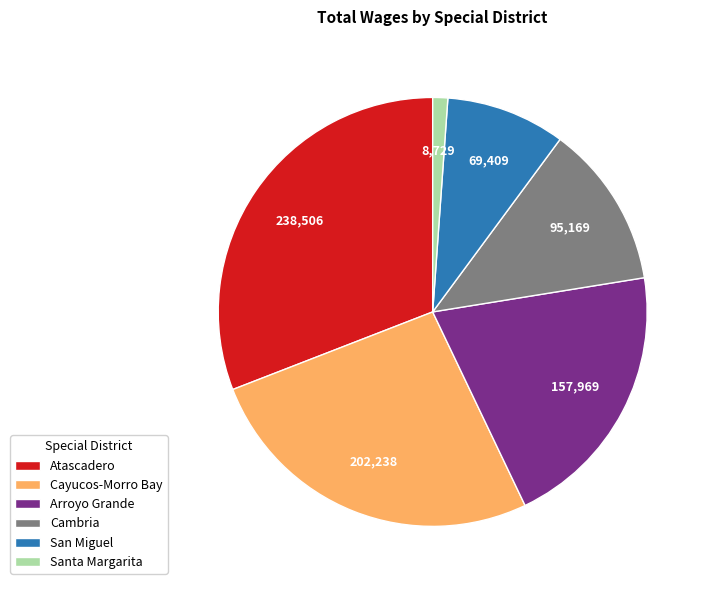

Which has a higher value, Cambria or Cayucos-Morro Bay?

Cayucos-Morro Bay